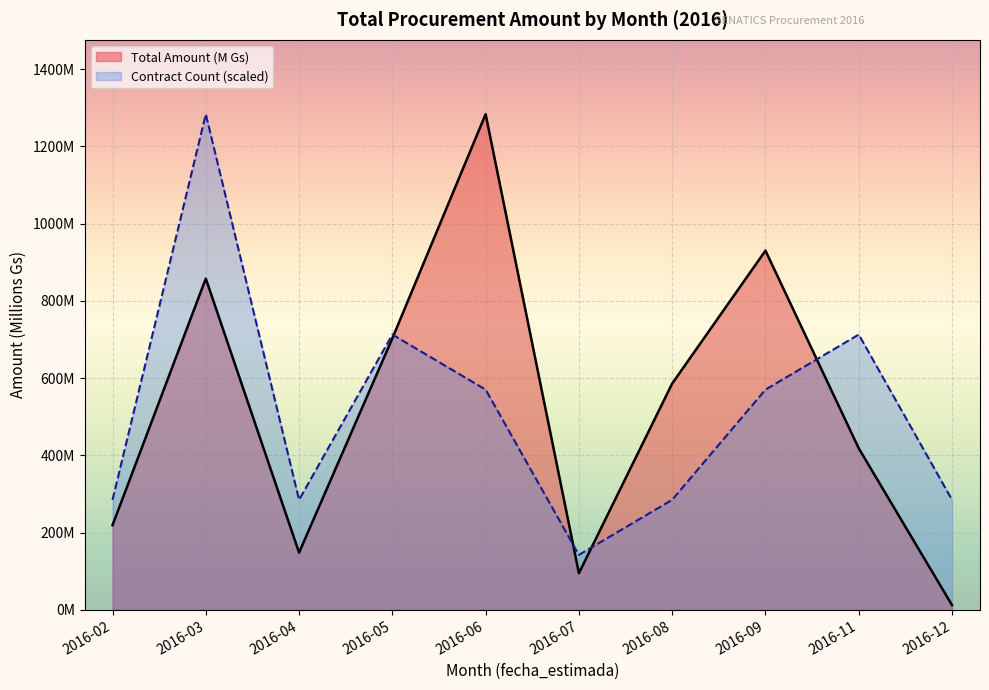

Count the number of categories in the chart.

10